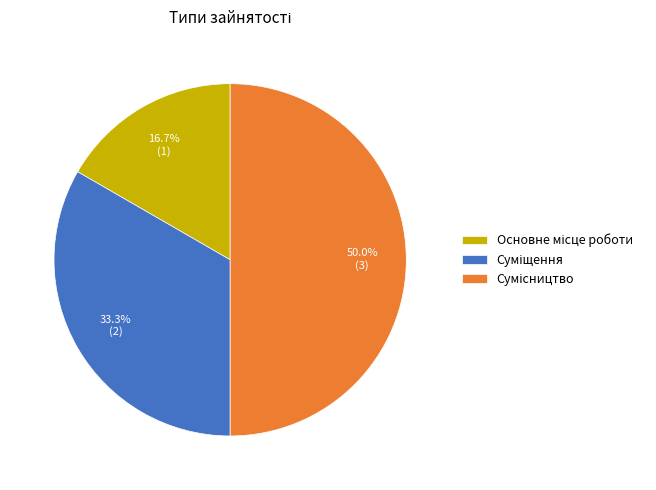

What is the largest slice in the pie chart?

Сумісництво